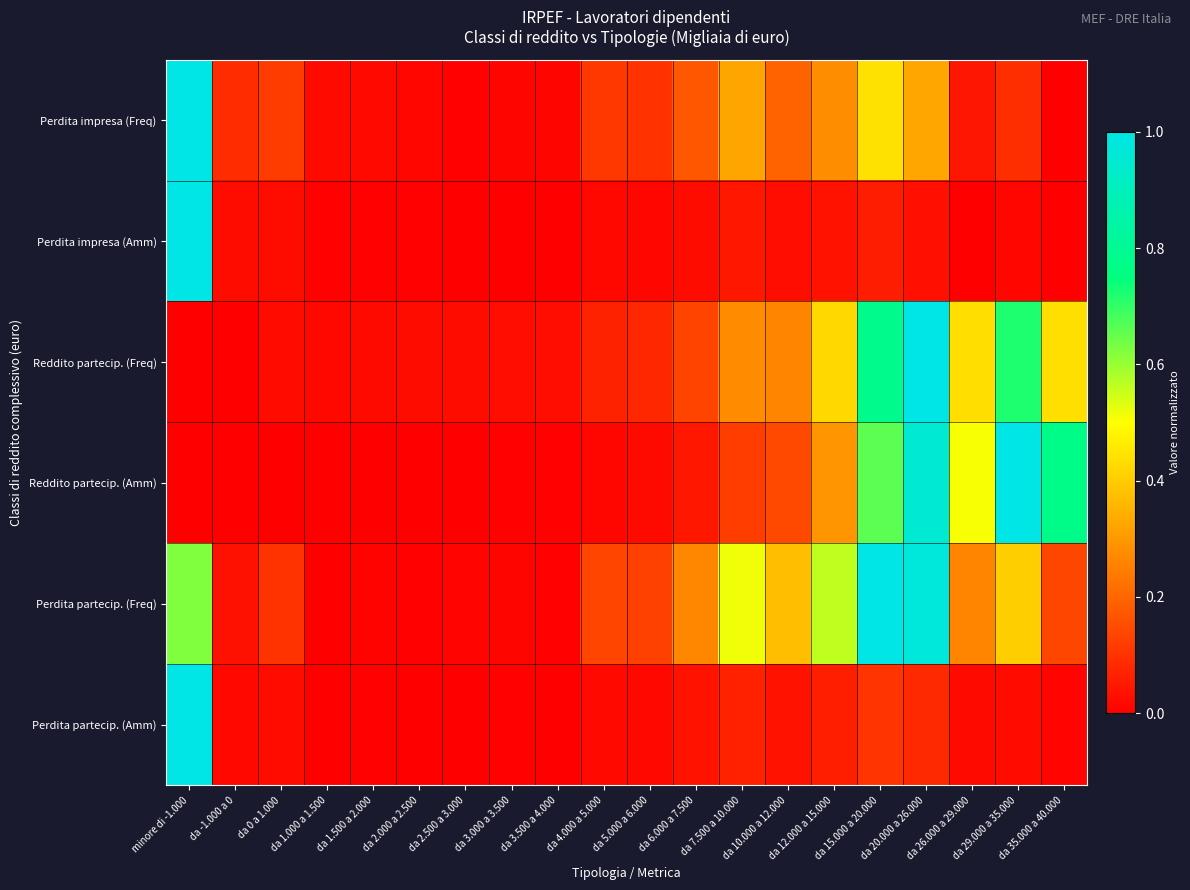

Reading left to right, transcribe all the data shown in this chart.

Perdita impresa (Freq): minore di -1.000=1.0	da -1.000 a 0=0.1	da 0 a 1.000=0.1	da 1.000 a 1.500=0.0	da 1.500 a 2.000=0.0	da 2.000 a 2.500=0.0	da 2.500 a 3.000=0.0	da 3.000 a 3.500=0.0	da 3.500 a 4.000=0.0	da 4.000 a 5.000=0.1	da 5.000 a 6.000=0.1	da 6.000 a 7.500=0.2	da 7.500 a 10.000=0.3	da 10.000 a 12.000=0.2	da 12.000 a 15.000=0.3	da 15.000 a 20.000=0.4	da 20.000 a 26.000=0.3	da 26.000 a 29.000=0.0	da 29.000 a 35.000=0.1	da 35.000 a 40.000=0.0
Perdita impresa (Amm): minore di -1.000=1.0	da -1.000 a 0=0.0	da 0 a 1.000=0.0	da 1.000 a 1.500=0.0	da 1.500 a 2.000=0.0	da 2.000 a 2.500=0.0	da 2.500 a 3.000=0.0	da 3.000 a 3.500=0.0	da 3.500 a 4.000=0.0	da 4.000 a 5.000=0.0	da 5.000 a 6.000=0.0	da 6.000 a 7.500=0.0	da 7.500 a 10.000=0.0	da 10.000 a 12.000=0.0	da 12.000 a 15.000=0.0	da 15.000 a 20.000=0.1	da 20.000 a 26.000=0.0	da 26.000 a 29.000=0.0	da 29.000 a 35.000=0.0	da 35.000 a 40.000=0.0
Reddito partecip. (Freq): minore di -1.000=0.0	da -1.000 a 0=0.0	da 0 a 1.000=0.0	da 1.000 a 1.500=0.0	da 1.500 a 2.000=0.0	da 2.000 a 2.500=0.0	da 2.500 a 3.000=0.0	da 3.000 a 3.500=0.0	da 3.500 a 4.000=0.0	da 4.000 a 5.000=0.1	da 5.000 a 6.000=0.1	da 6.000 a 7.500=0.1	da 7.500 a 10.000=0.3	da 10.000 a 12.000=0.3	da 12.000 a 15.000=0.4	da 15.000 a 20.000=0.8	da 20.000 a 26.000=1.0	da 26.000 a 29.000=0.4	da 29.000 a 35.000=0.7	da 35.000 a 40.000=0.4
Reddito partecip. (Amm): minore di -1.000=0.0	da -1.000 a 0=0.0	da 0 a 1.000=0.0	da 1.000 a 1.500=0.0	da 1.500 a 2.000=0.0	da 2.000 a 2.500=0.0	da 2.500 a 3.000=0.0	da 3.000 a 3.500=0.0	da 3.500 a 4.000=0.0	da 4.000 a 5.000=0.0	da 5.000 a 6.000=0.0	da 6.000 a 7.500=0.0	da 7.500 a 10.000=0.1	da 10.000 a 12.000=0.1	da 12.000 a 15.000=0.3	da 15.000 a 20.000=0.7	da 20.000 a 26.000=1.0	da 26.000 a 29.000=0.5	da 29.000 a 35.000=1.0	da 35.000 a 40.000=0.8
Perdita partecip. (Freq): minore di -1.000=0.6	da -1.000 a 0=0.0	da 0 a 1.000=0.1	da 1.000 a 1.500=0.0	da 1.500 a 2.000=0.0	da 2.000 a 2.500=0.0	da 2.500 a 3.000=0.0	da 3.000 a 3.500=0.0	da 3.500 a 4.000=0.0	da 4.000 a 5.000=0.1	da 5.000 a 6.000=0.1	da 6.000 a 7.500=0.3	da 7.500 a 10.000=0.5	da 10.000 a 12.000=0.4	da 12.000 a 15.000=0.6	da 15.000 a 20.000=1.0	da 20.000 a 26.000=1.0	da 26.000 a 29.000=0.3	da 29.000 a 35.000=0.4	da 35.000 a 40.000=0.1
Perdita partecip. (Amm): minore di -1.000=1.0	da -1.000 a 0=0.0	da 0 a 1.000=0.0	da 1.000 a 1.500=0.0	da 1.500 a 2.000=0.0	da 2.000 a 2.500=0.0	da 2.500 a 3.000=0.0	da 3.000 a 3.500=0.0	da 3.500 a 4.000=0.0	da 4.000 a 5.000=0.0	da 5.000 a 6.000=0.0	da 6.000 a 7.500=0.0	da 7.500 a 10.000=0.1	da 10.000 a 12.000=0.0	da 12.000 a 15.000=0.1	da 15.000 a 20.000=0.1	da 20.000 a 26.000=0.1	da 26.000 a 29.000=0.0	da 29.000 a 35.000=0.0	da 35.000 a 40.000=0.0